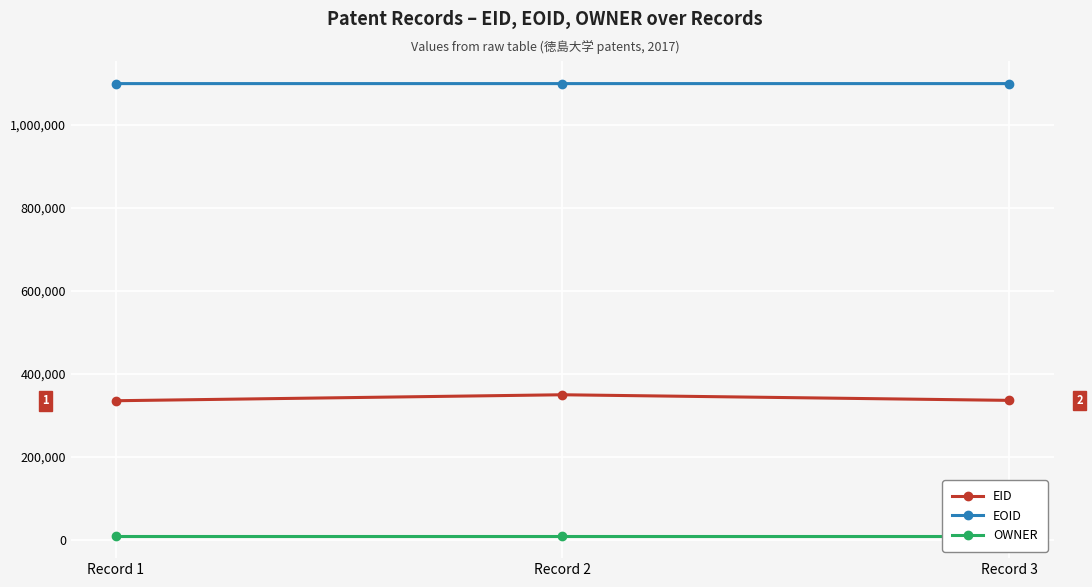

Reading right to left, extract all data points from this chart.

EID: Record 3=336358	Record 2=349889	Record 1=335495
EOID: Record 3=1099603	Record 2=1099605	Record 1=1099604
OWNER: Record 3=10692	Record 2=10692	Record 1=10692